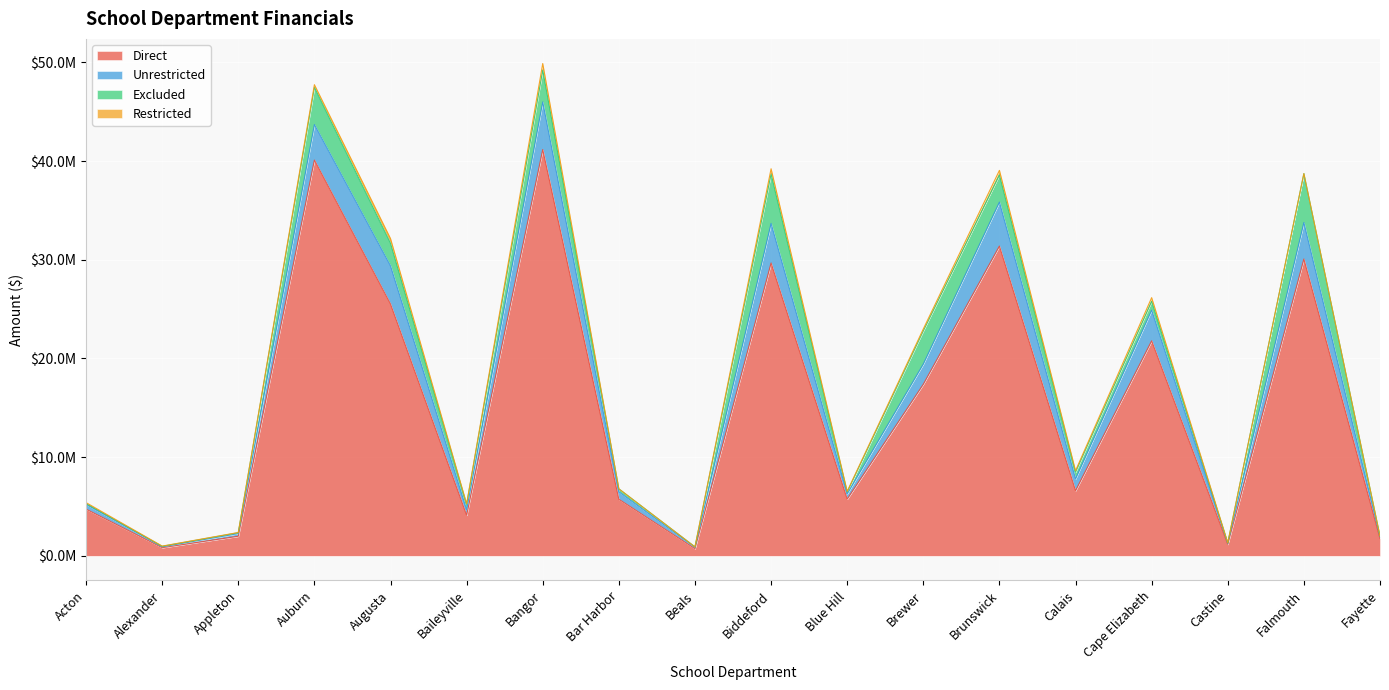

Which series has the largest total across all categories?

Direct